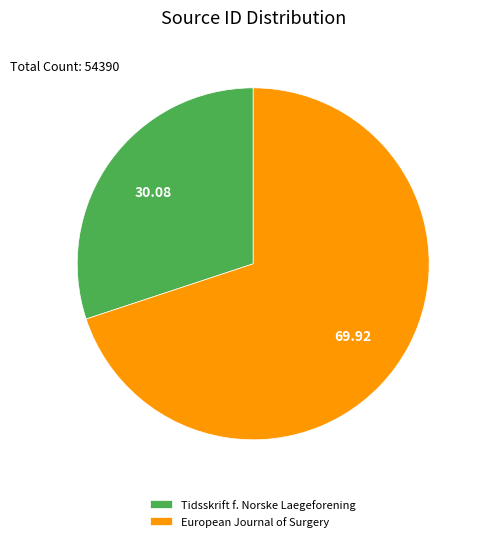

Count the number of slices in the pie.

2